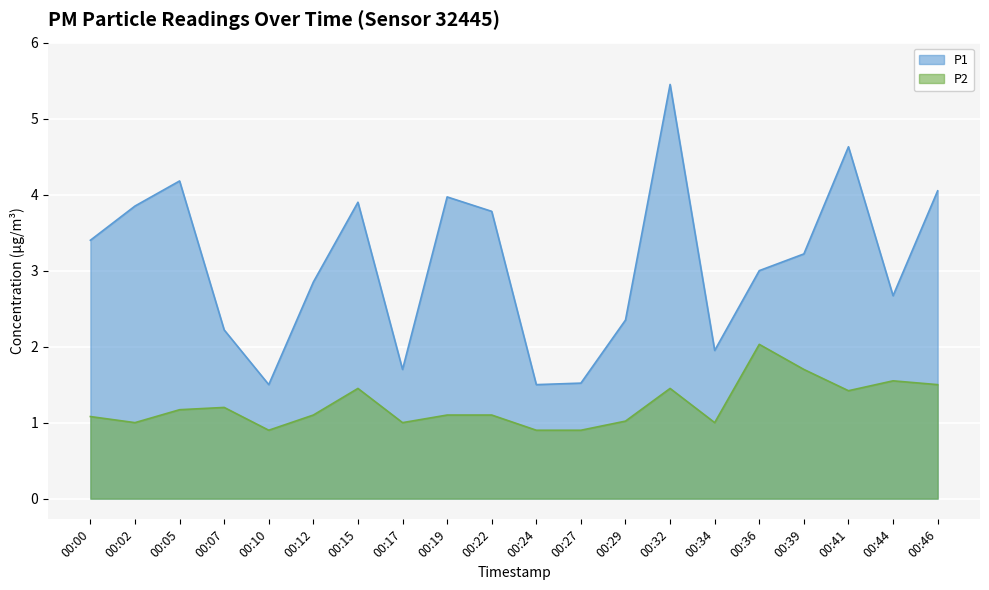

Which series has the widest spread of values?

P1